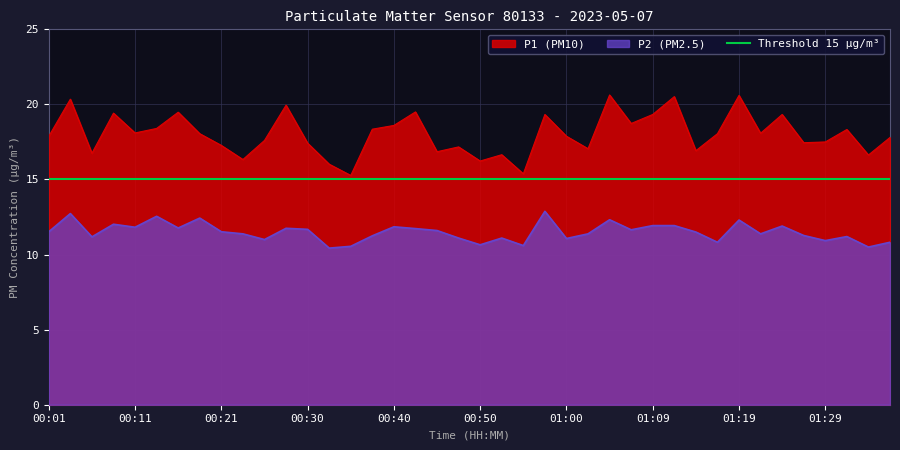

How many lines are shown in the chart?

2